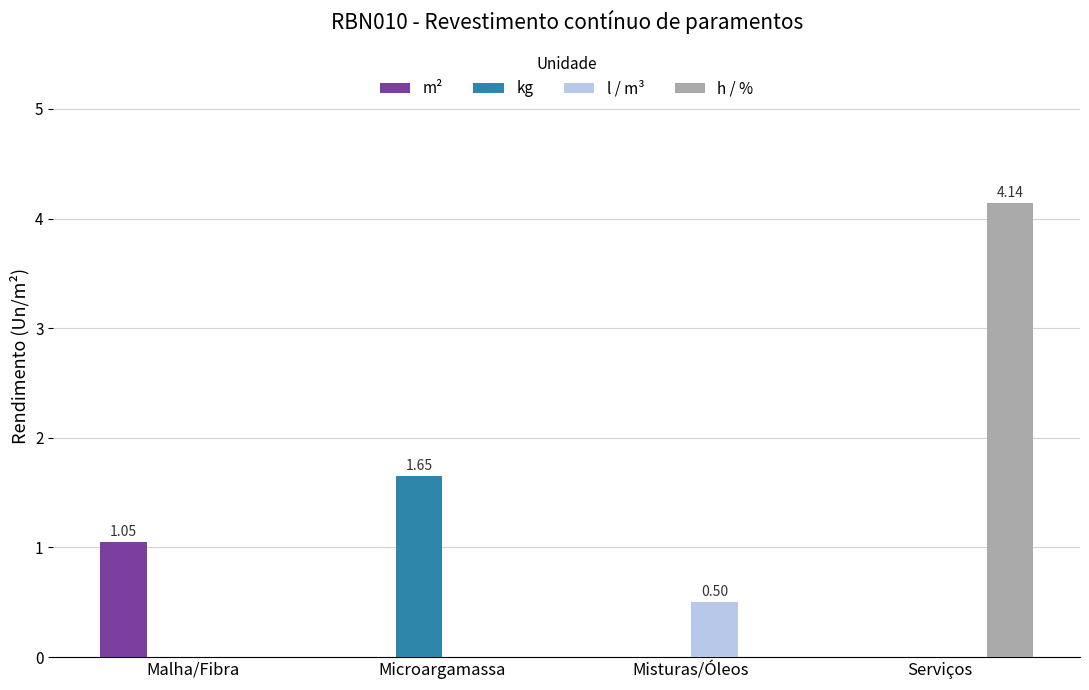

The value of h / % at Misturas/Óleos is 0.0. True or false?

True